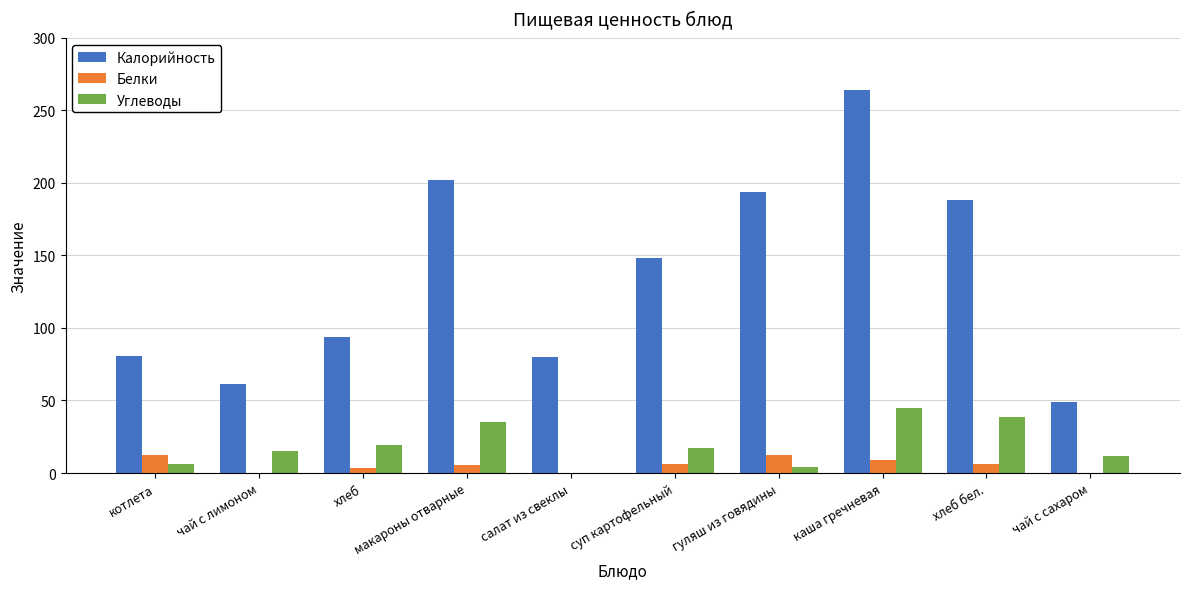

At which category is the sum across all series the highest?

каша гречневая